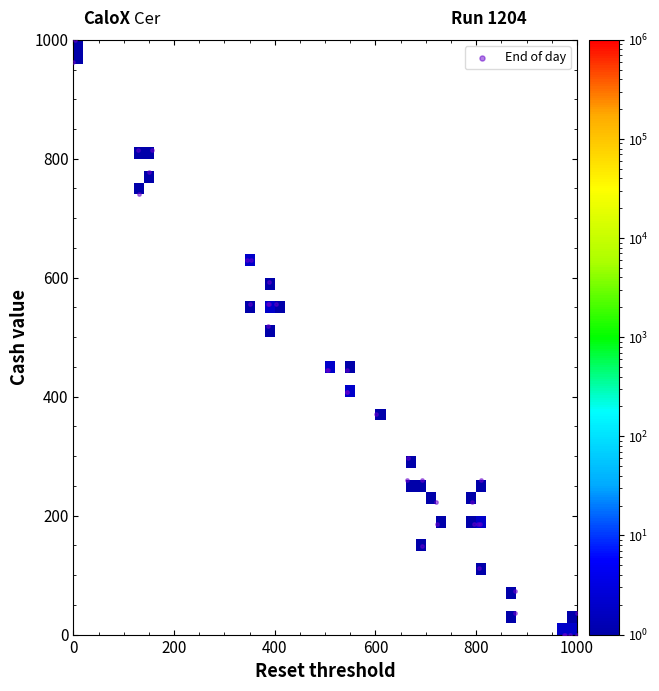

What Y value in the scatter plot is closest to 500?

518.5